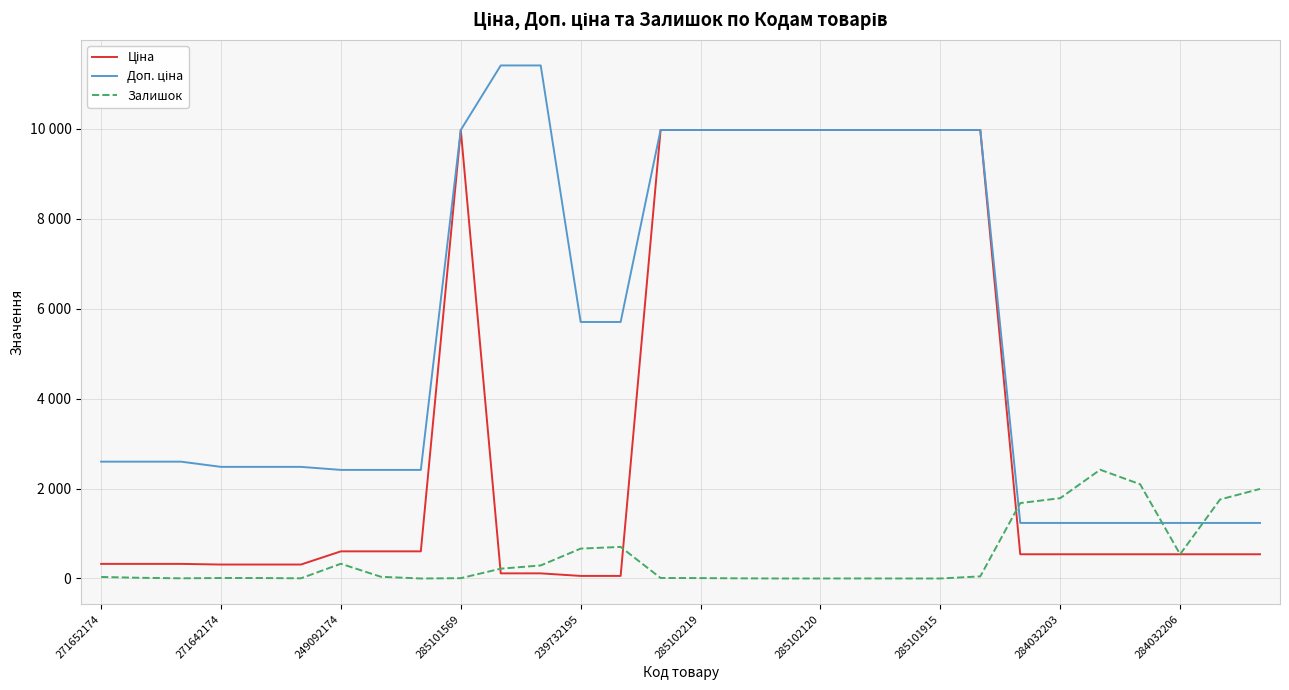

Does the chart display data point markers on the line(s)?

No